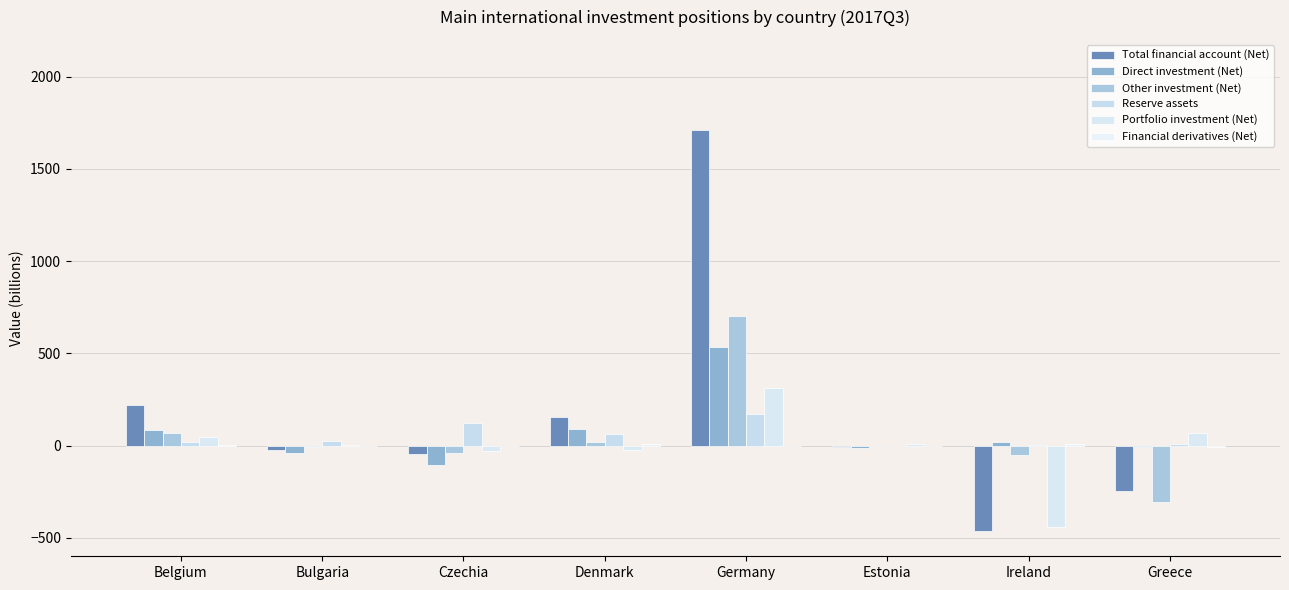

What is the value of the Financial derivatives (Net) bar at the 8th from the left?

-6.2